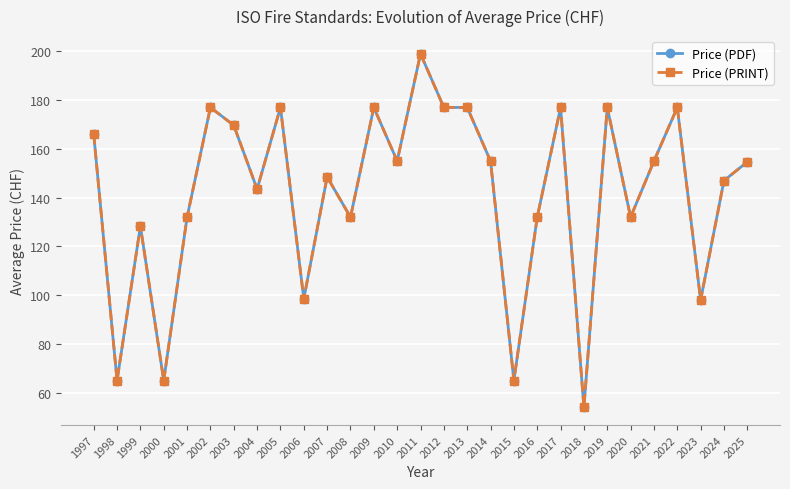

Where is the first local maximum for Price (PRINT)?

1999